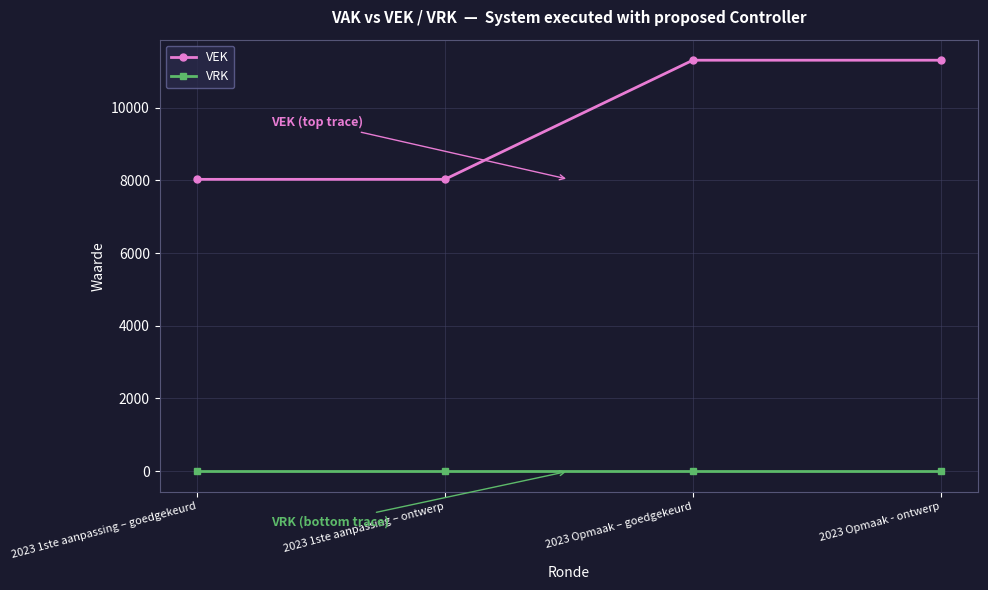

What is the minimum value for VEK?

8029